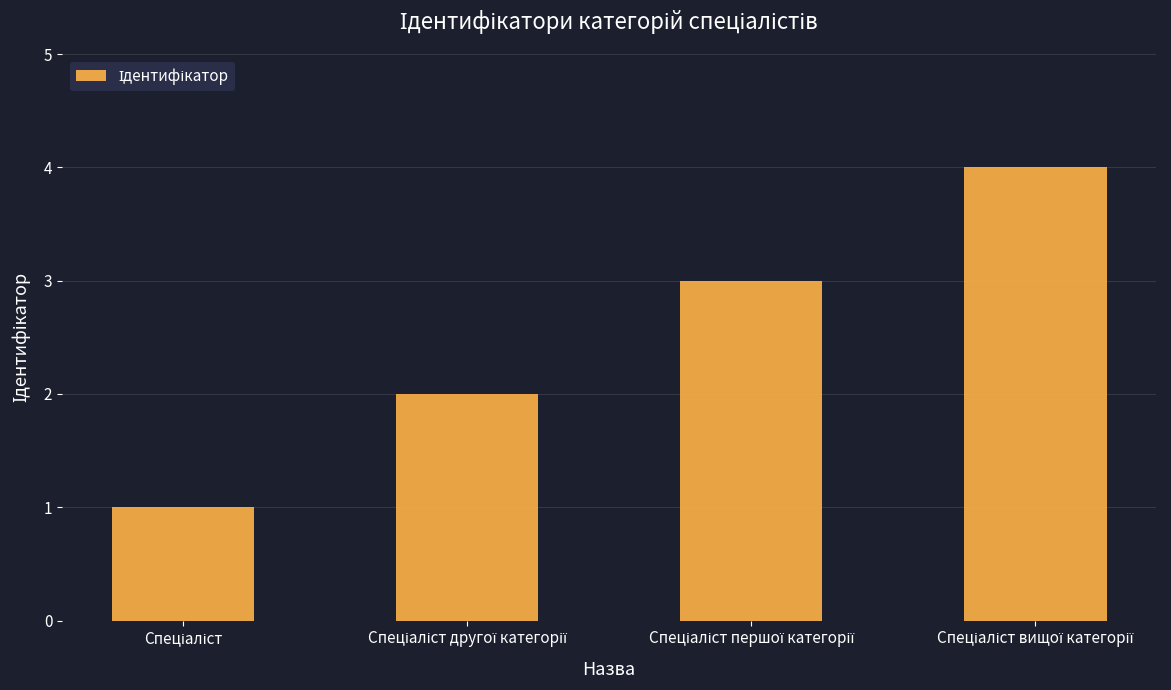

Are the bars grouped side by side (vs. stacked)?

No